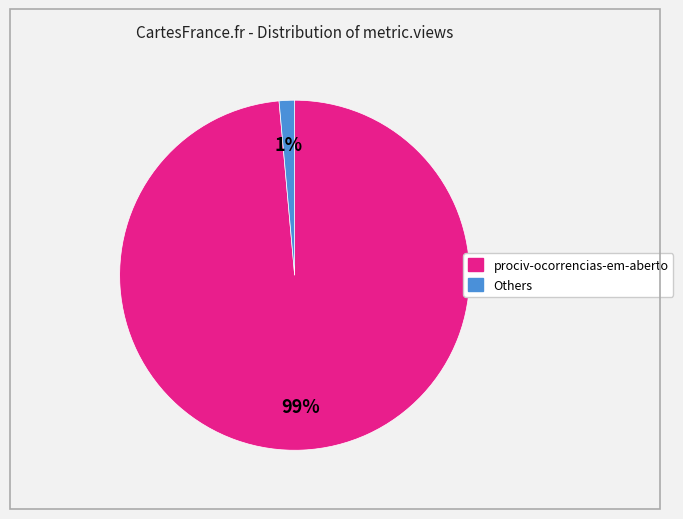

How many slices are in this pie chart?

2